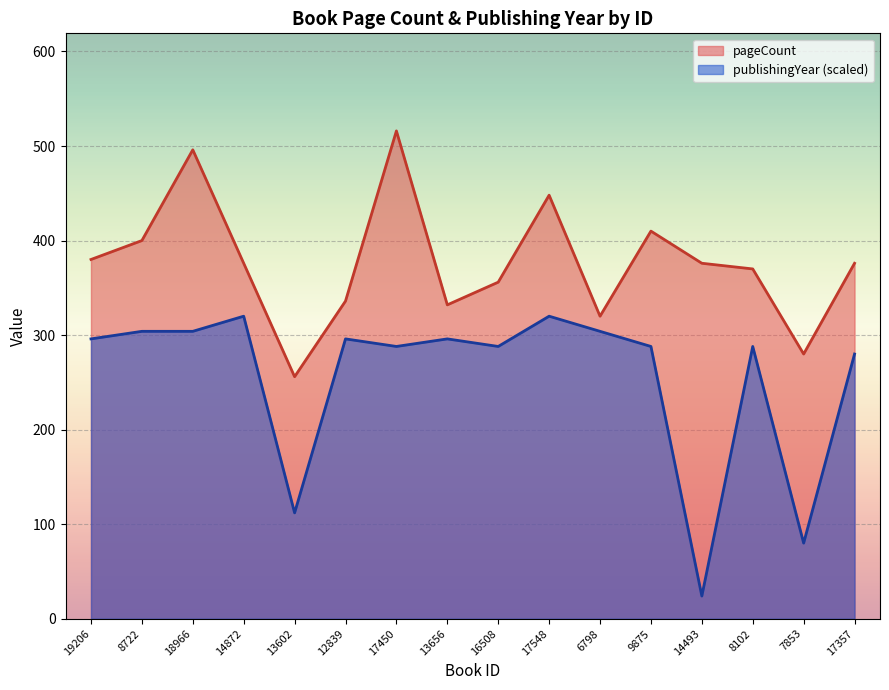

What is the difference between the maximum and minimum values in the publishingYear series?

296